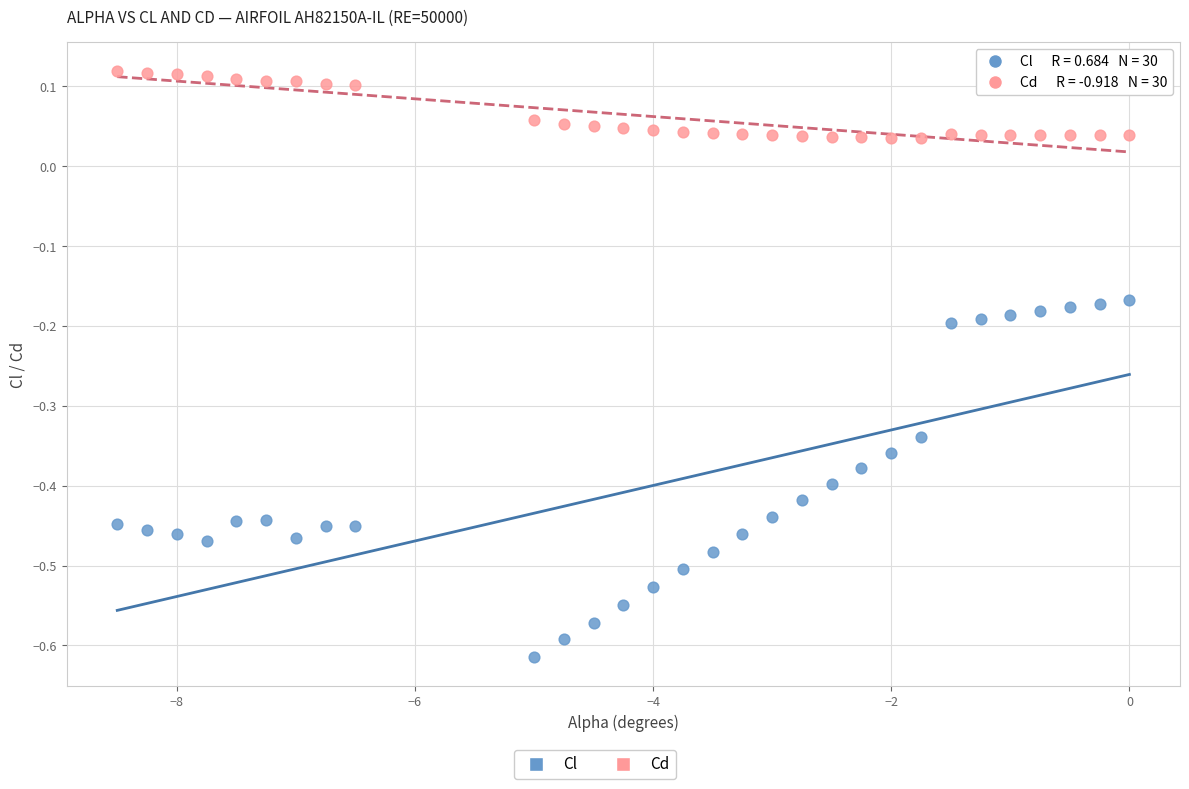

Across all data points, what is the range of X values (max minus min)?

8.5